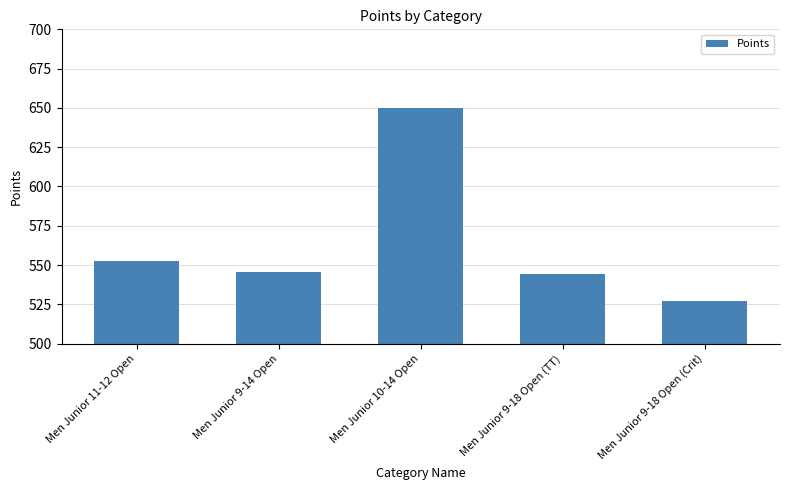

Which category has the lowest value across all series?

Men Junior 9-18 Open (Crit)